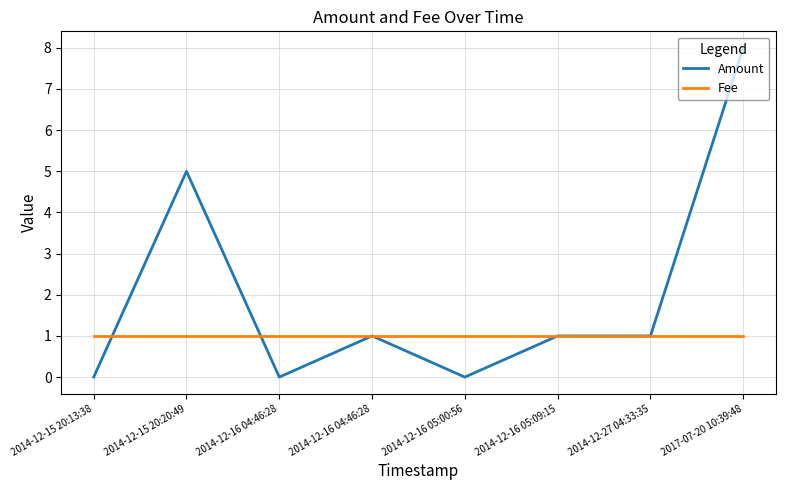

What are all the series names shown in the legend?

Amount, Fee